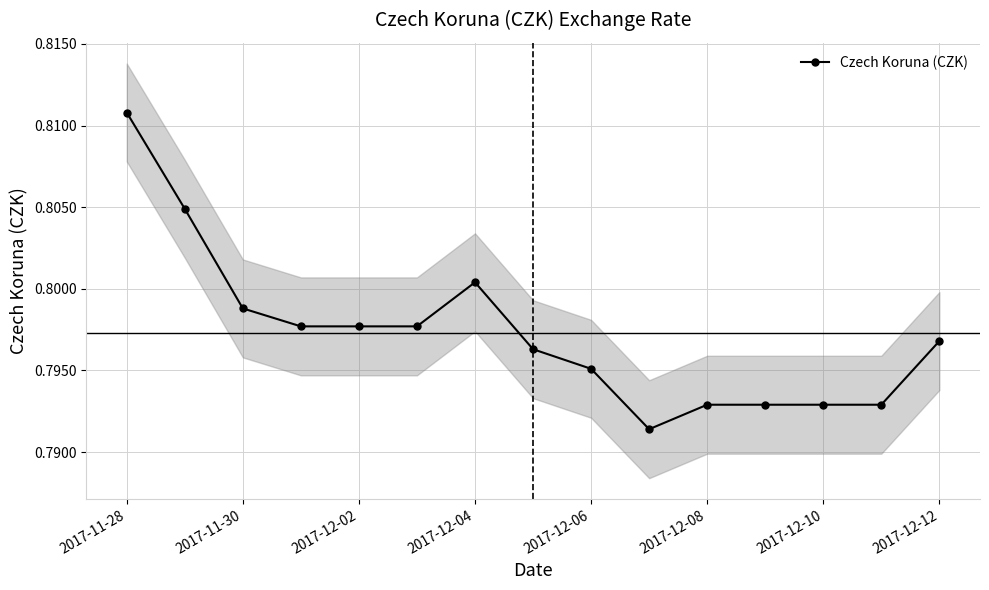

How many values are between 0 and 1?

15